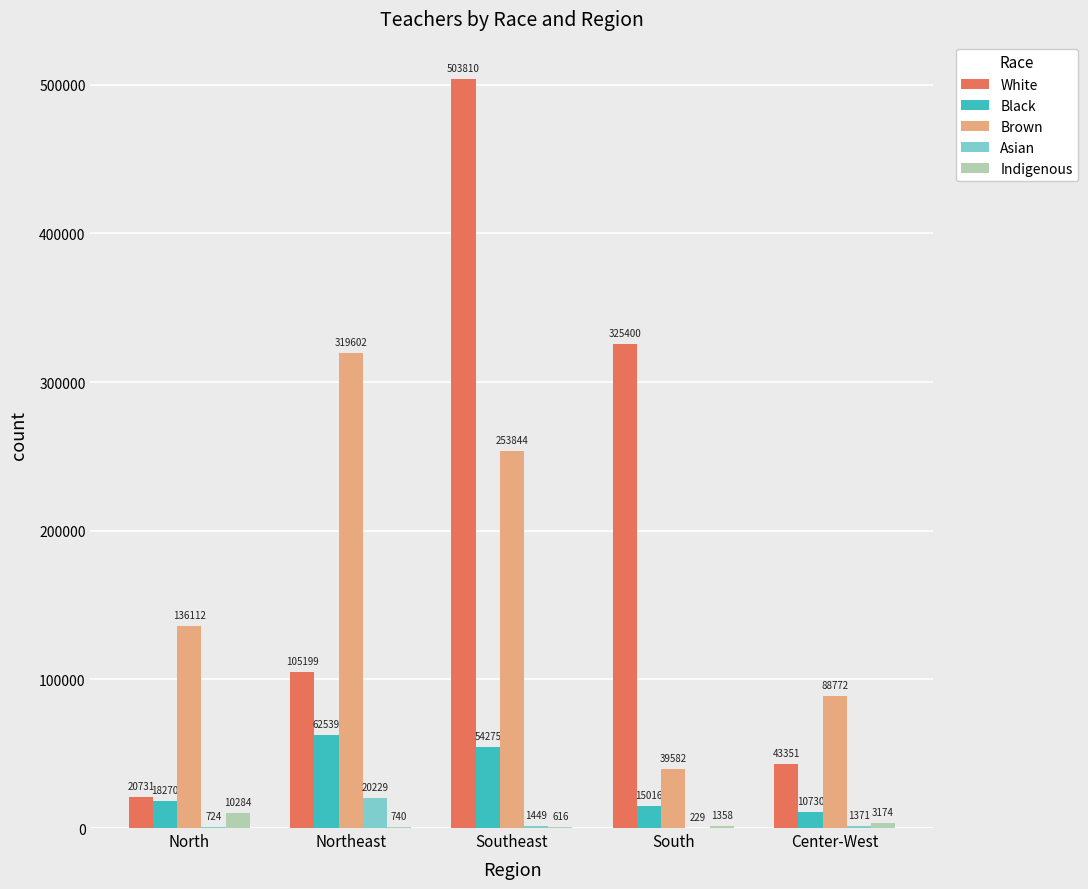

What is the approximate value of White at Center-West, to the nearest 50?

43350